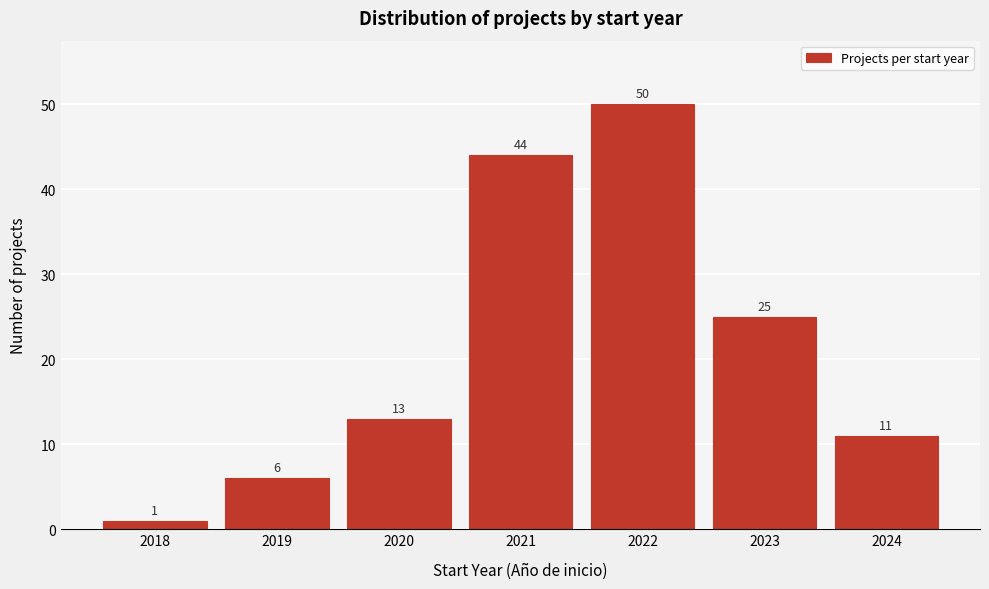

Reading left to right, what are all the values shown in this chart?

2018=1	2019=6	2020=13	2021=44	2022=50	2023=25	2024=11